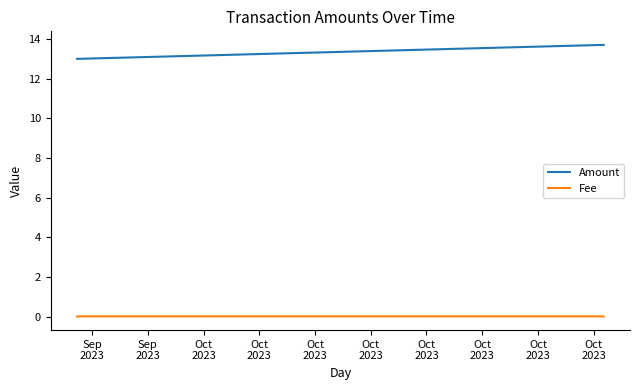

What is the highest value of the Amount series?

13.7